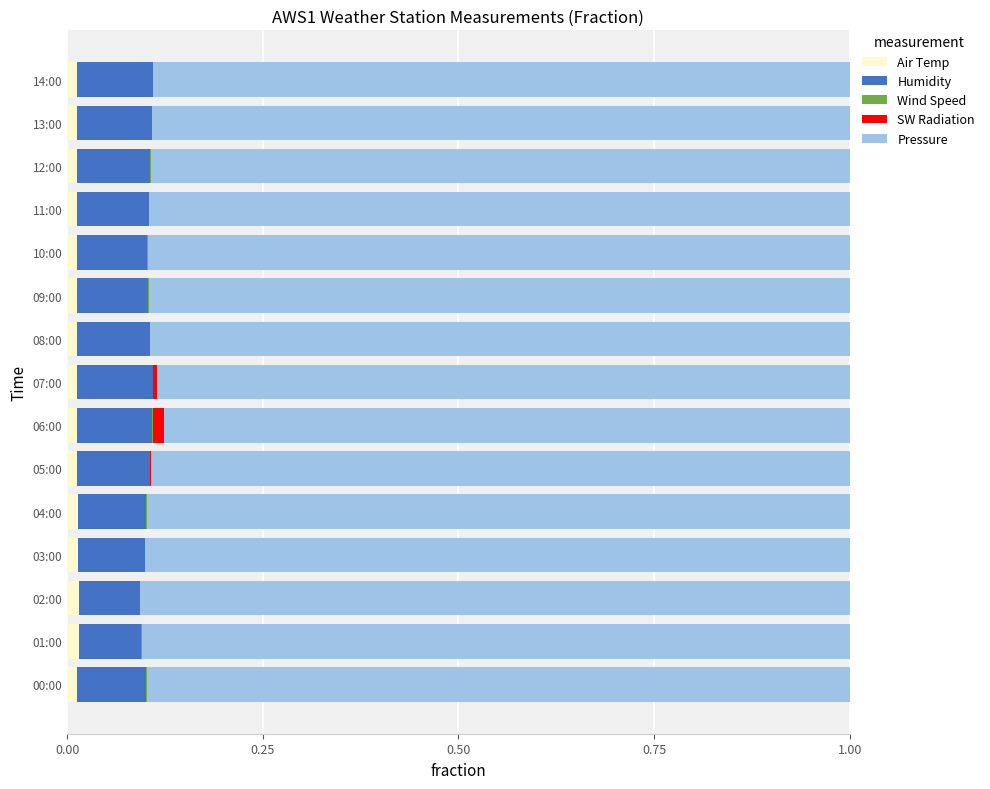

Is it true that Air Temp equals 0.0 at 13:00?

True